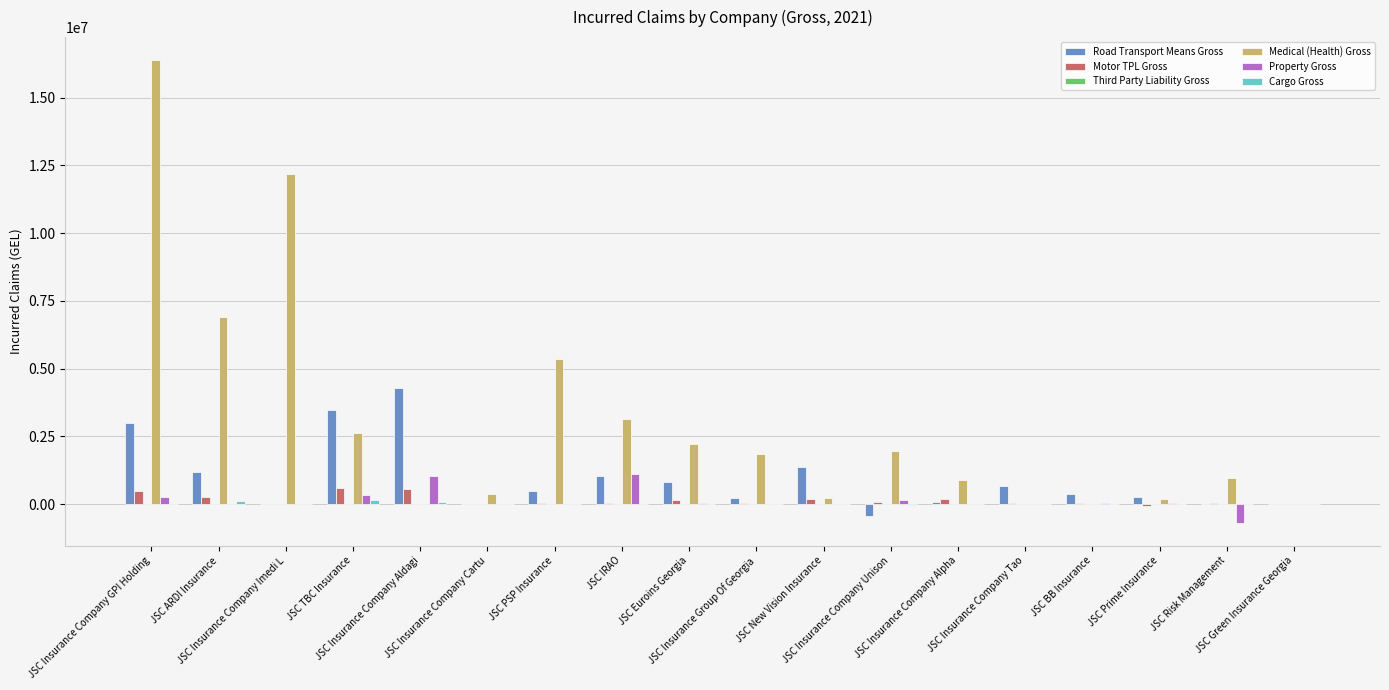

What is the sum of all Medical (Health) Gross values?

55260664.2